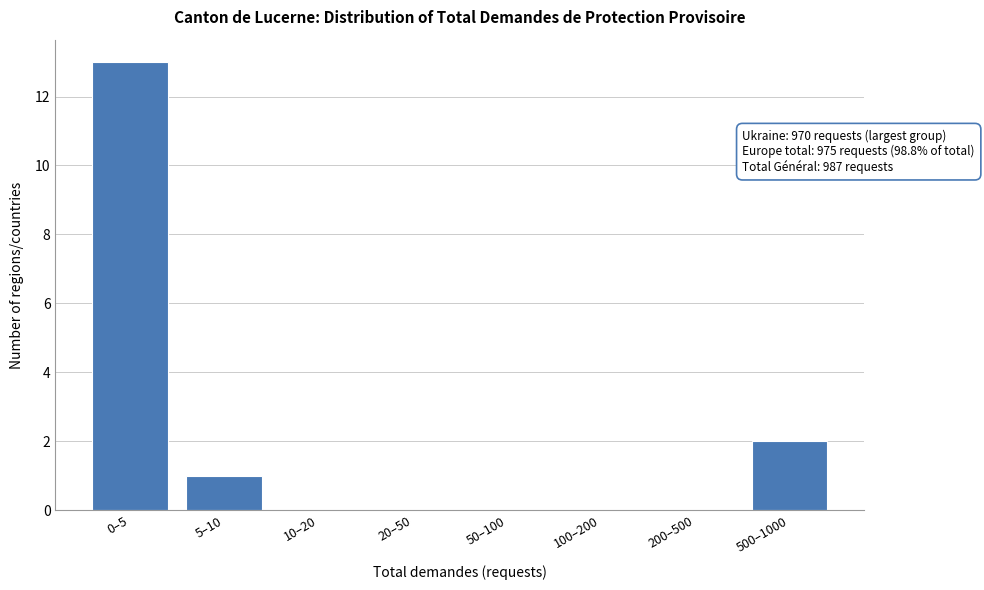

Reading left to right, extract all data points from this chart.

0–5=13	5–10=1	10–20=0	20–50=0	50–100=0	100–200=0	200–500=0	500–1000=2